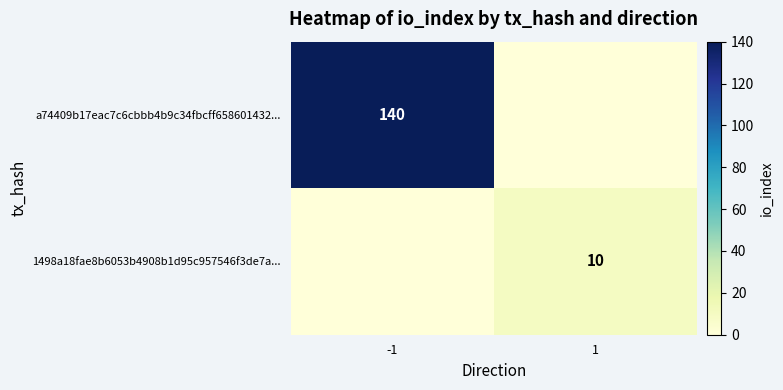

Is it true that 1498a18fae8b6053b4908b1d95c957546f3de7a... equals 16 at 1?

False